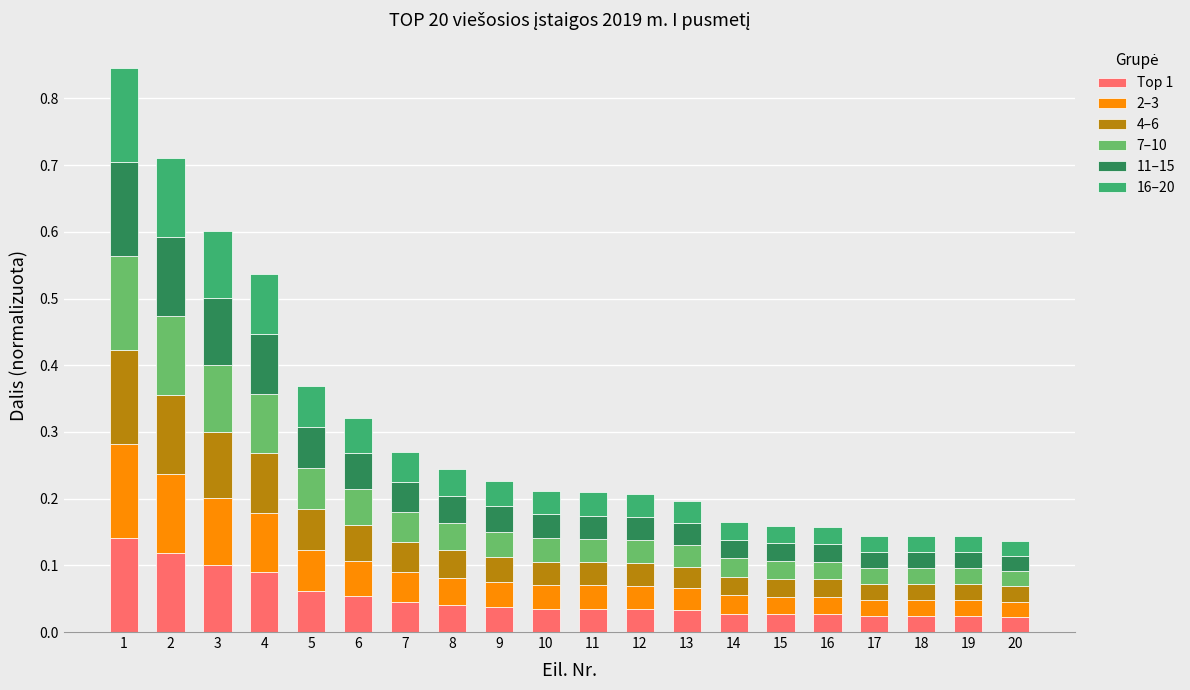

What are all the series names shown in the legend?

Top 1, 2–3, 4–6, 7–10, 11–15, 16–20